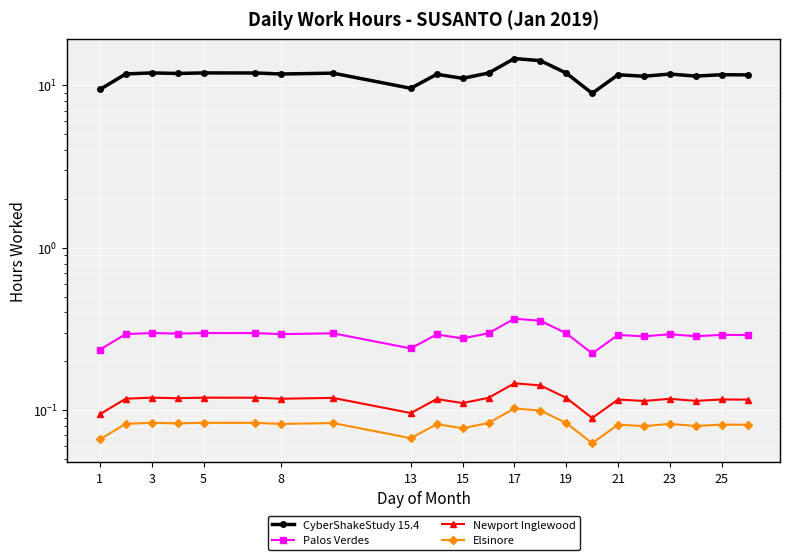

Rank the series by their maximum value, from highest to lowest.

CyberShakeStudy 15.4, Palos Verdes, Newport Inglewood, Elsinore